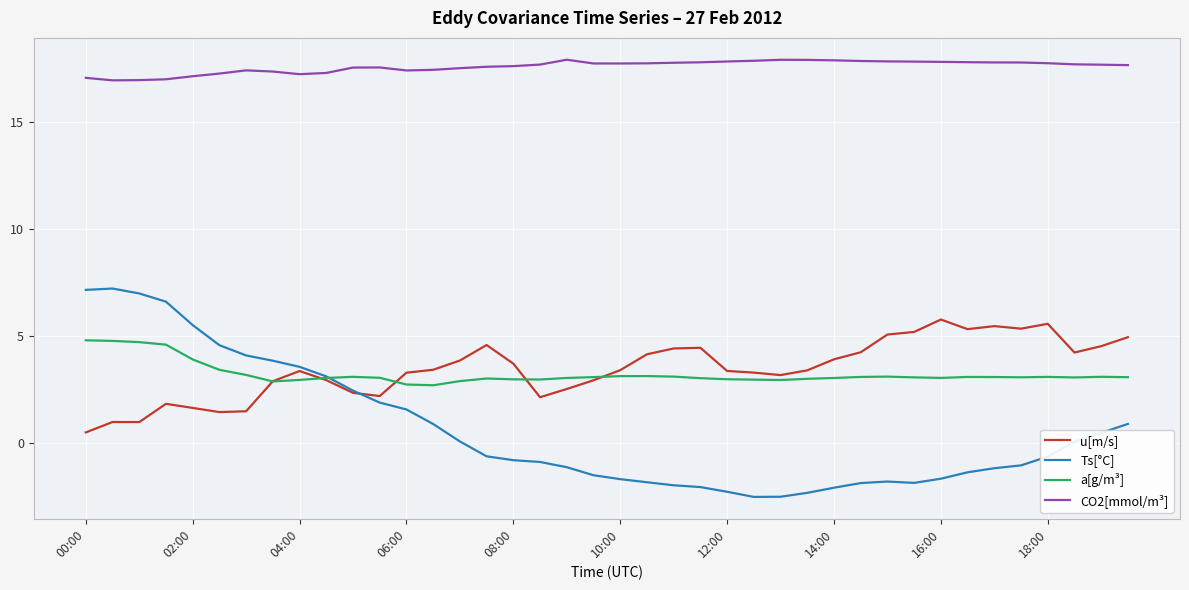

At how many categories does at least one series exceed 10?

40